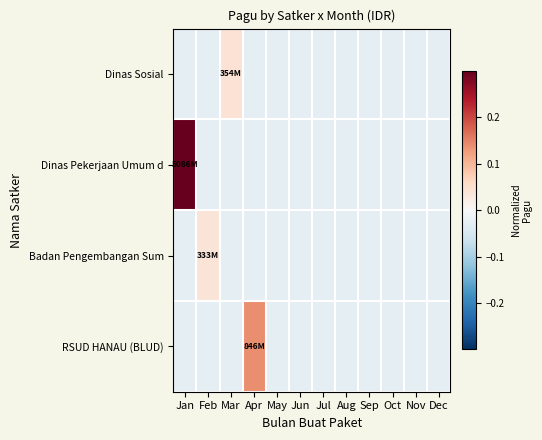

List the series in order of their peak value, lowest first.

Badan Pengembangan Sum, Dinas Sosial, RSUD HANAU (BLUD), Dinas Pekerjaan Umum d